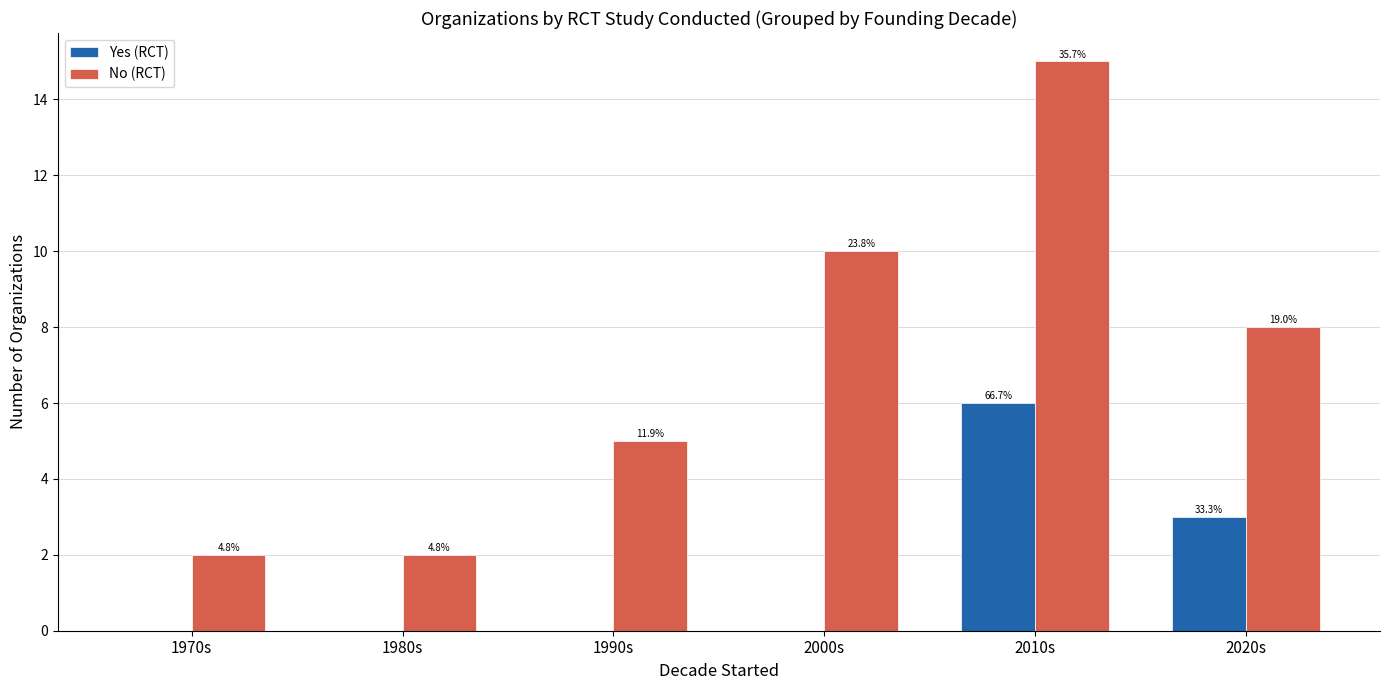

How many groups of bars are there?

6